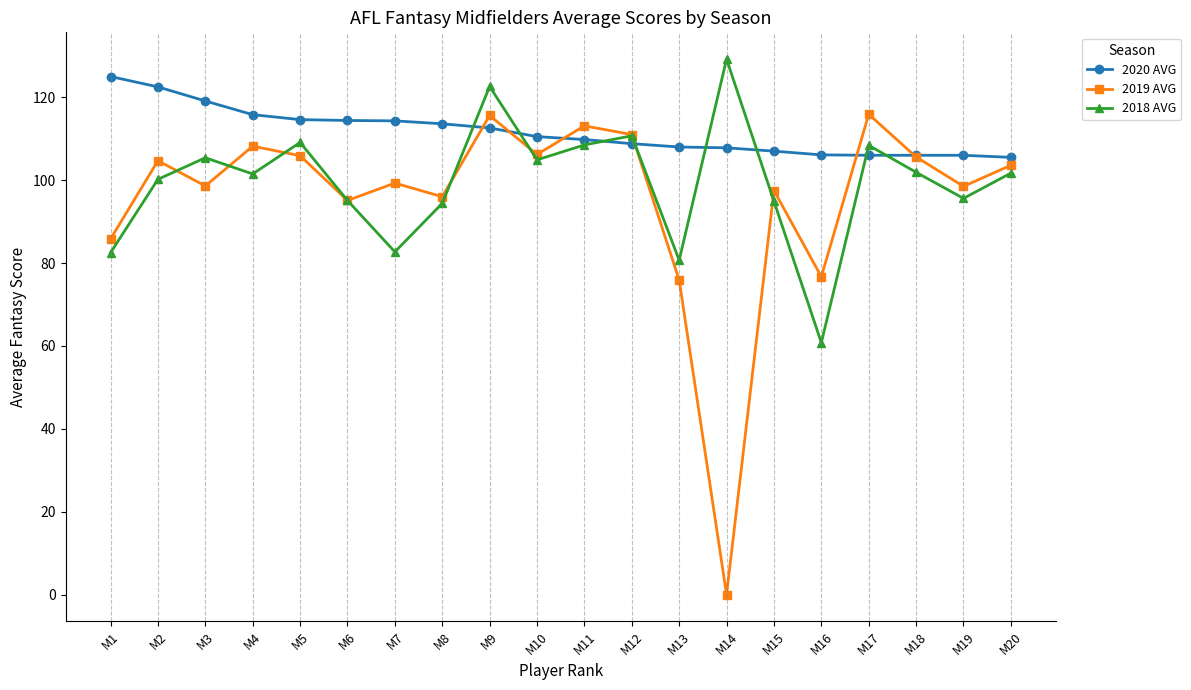

After their last crossing, which series has the higher values: 2018 AVG or 2020 AVG?

2020 AVG